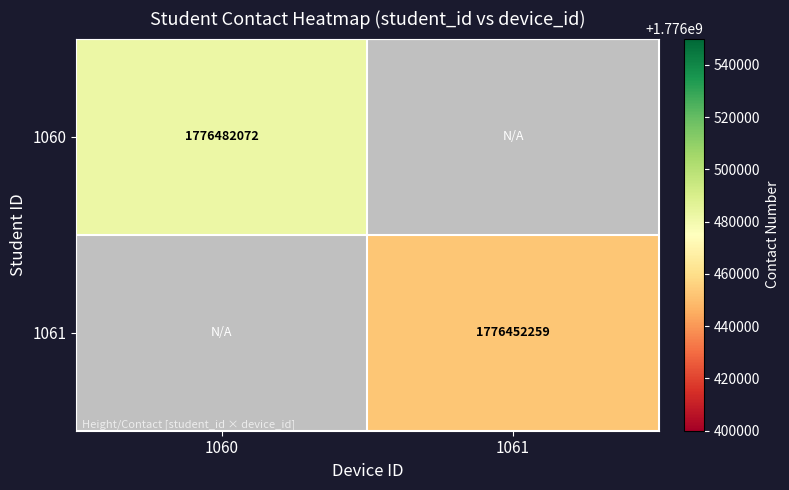

At which category does the chart reach its minimum across all series?

1061